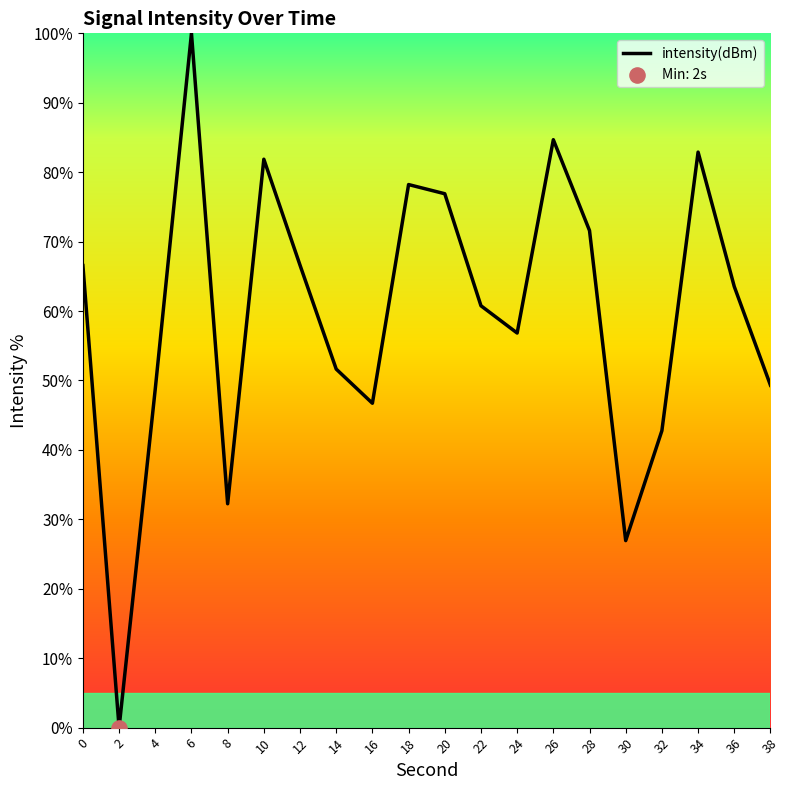

What is the change in value from 22 to 36?

+2.8